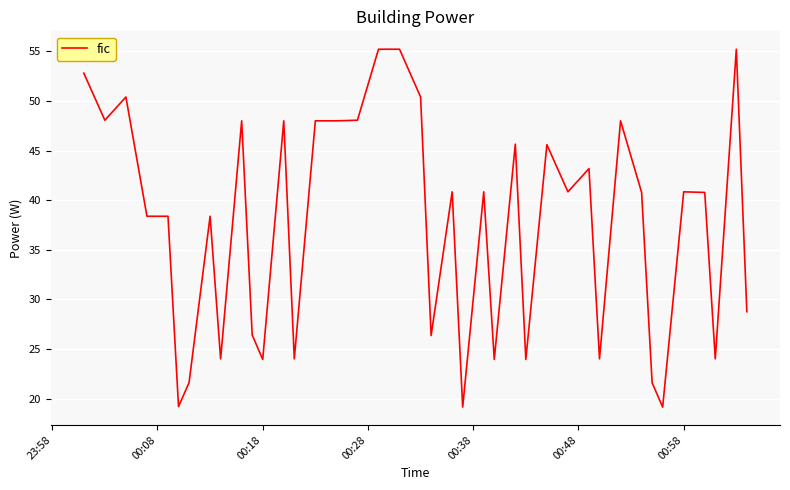

What is the difference between the maximum and minimum values?

36.0